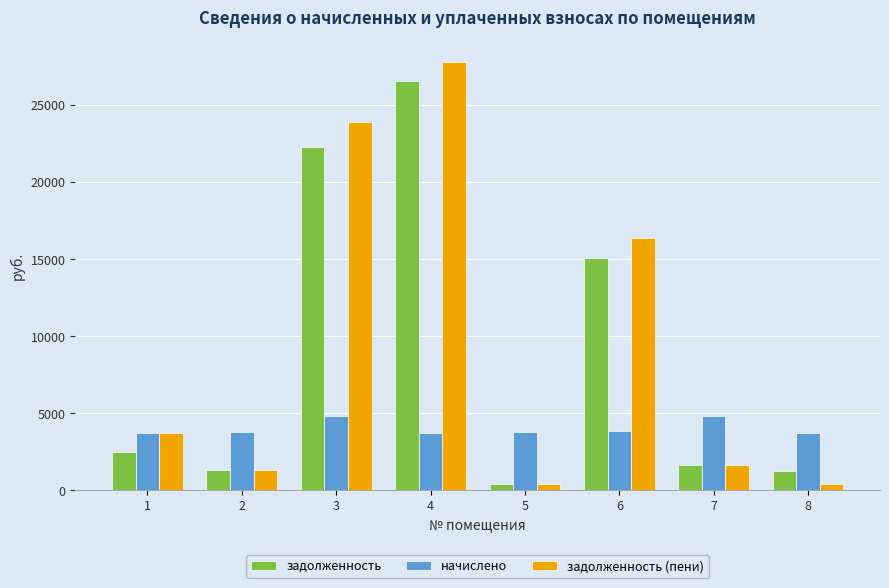

At which category does the chart reach its peak across all series?

4